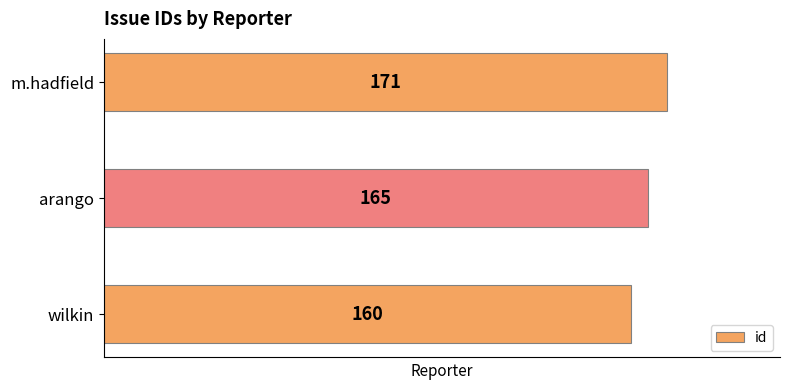

Which has a higher value, arango or m.hadfield?

m.hadfield